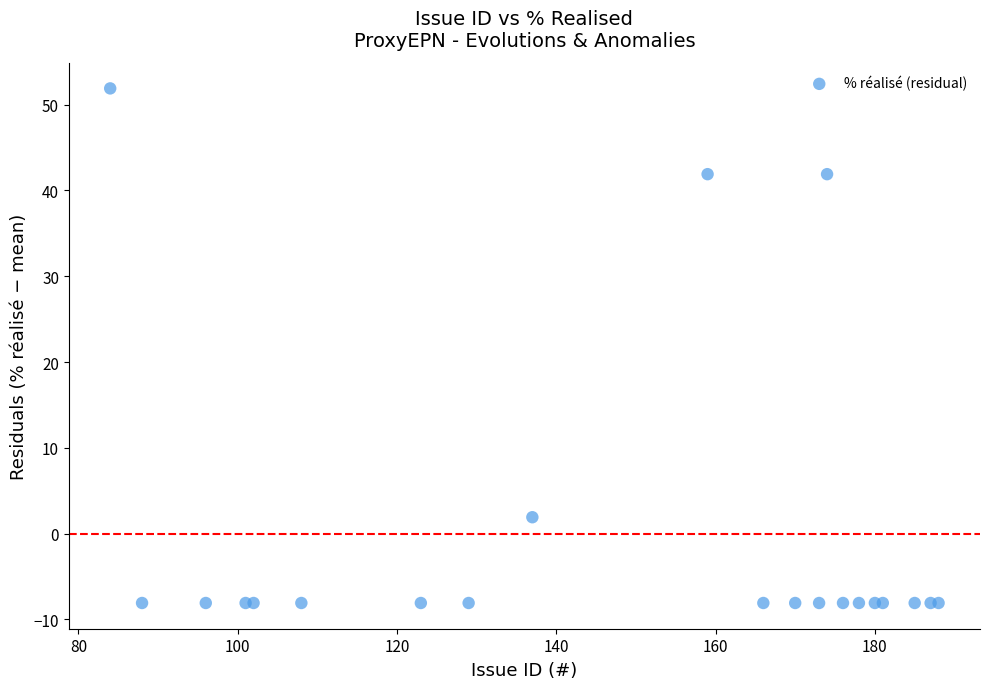

What Y value in the scatter plot is closest to 21?

1.9